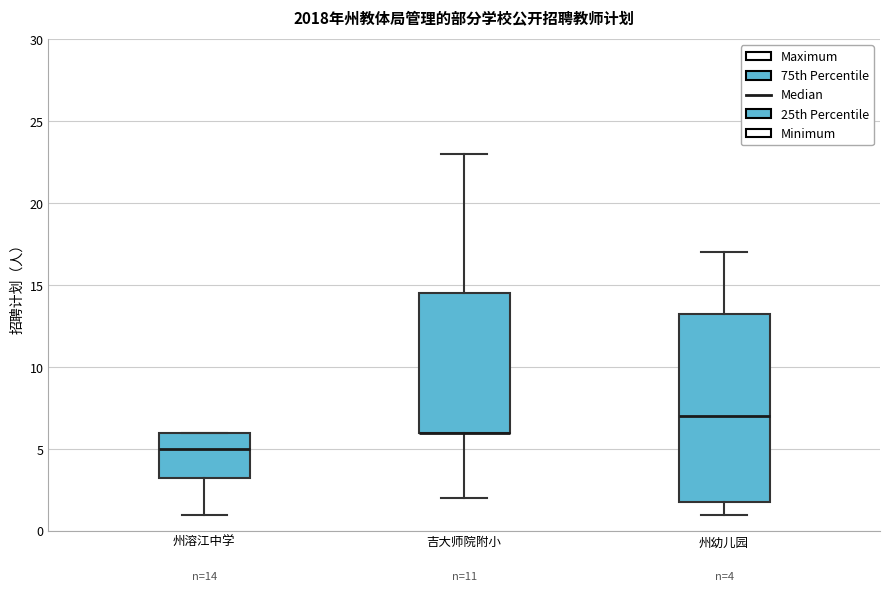

Comparing the boxes themselves (not the whiskers), which one is the tallest?

州幼儿园